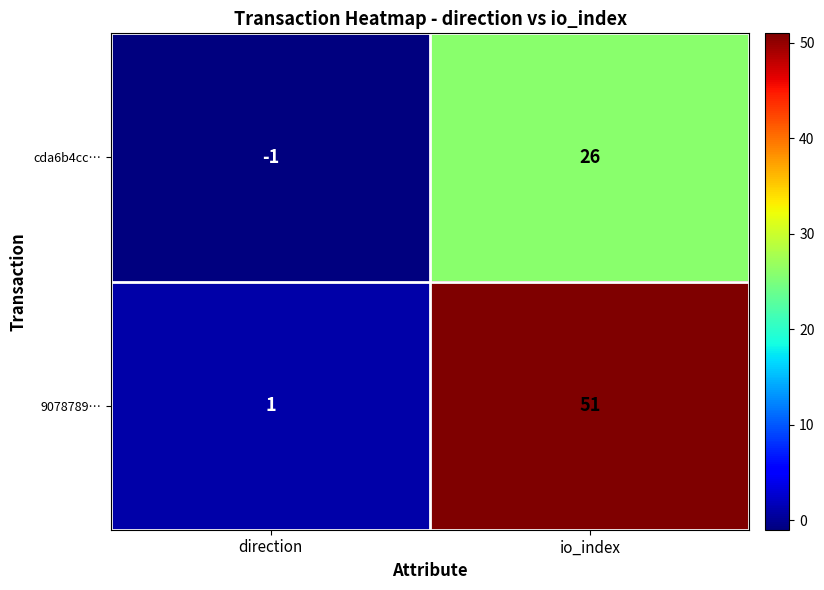

At which category does the chart reach its minimum across all series?

direction